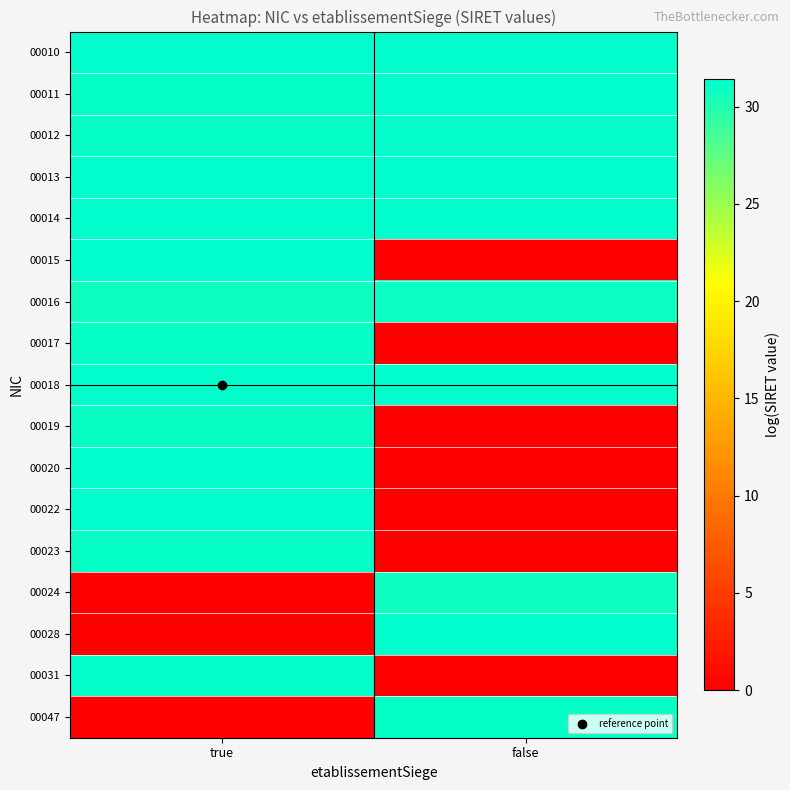

Between true and false, which is larger?

false